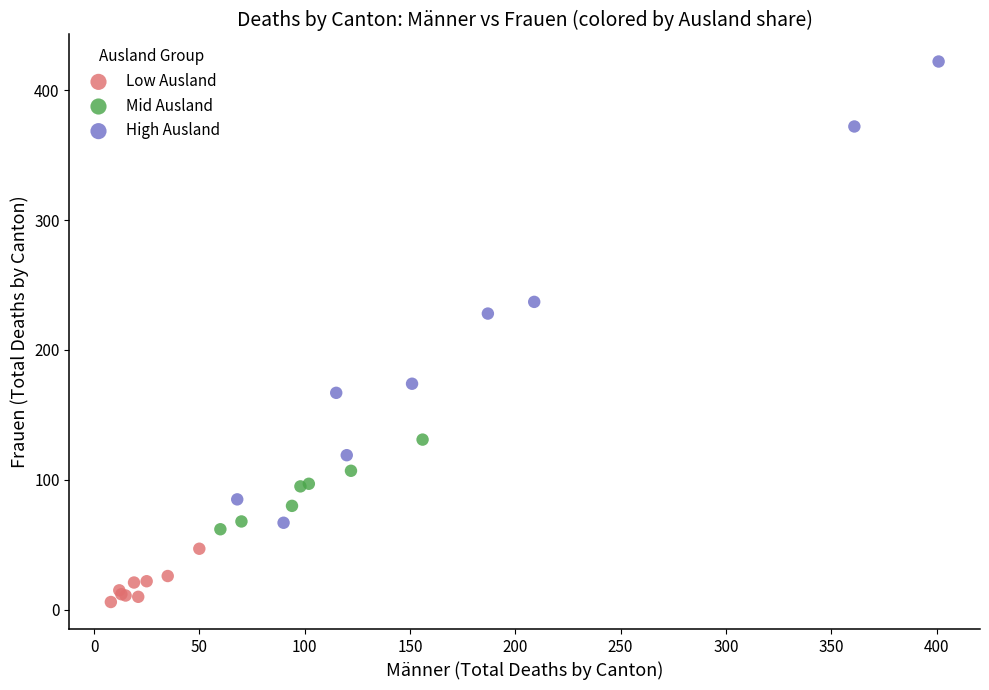

Which series reaches the maximum Y coordinate?

High Ausland